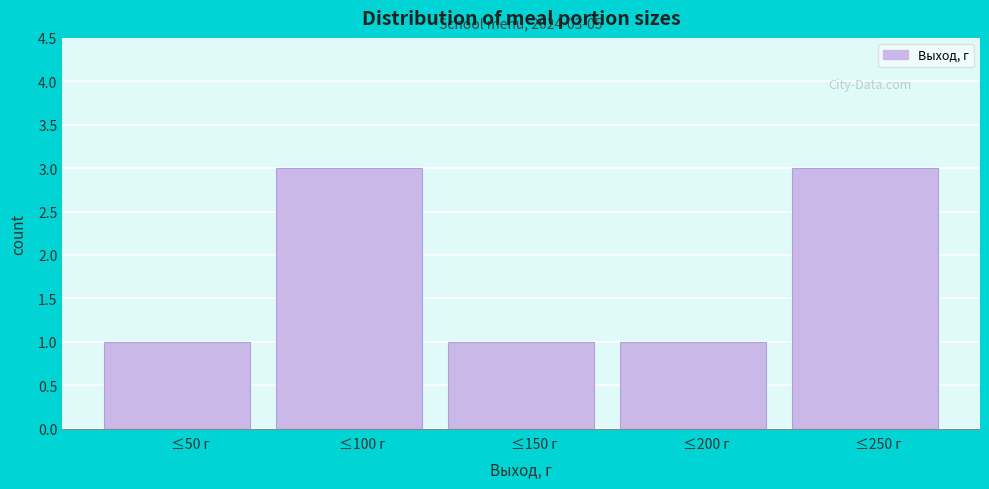

Reading left to right, transcribe all the data shown in this chart.

≤50 г=1	≤100 г=3	≤150 г=1	≤200 г=1	≤250 г=3